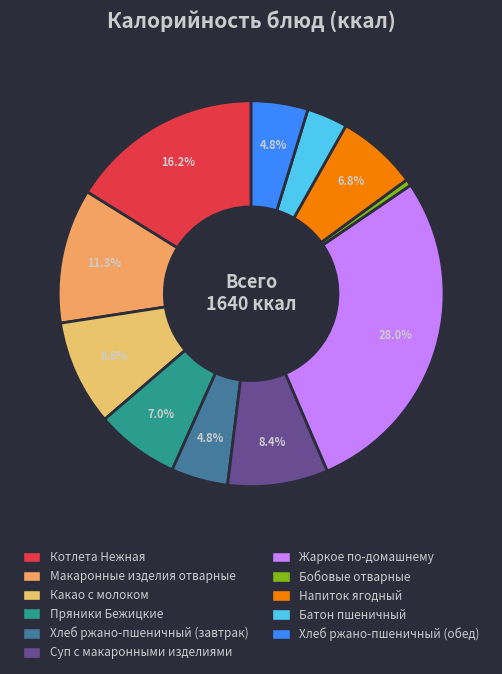

Does Хлеб ржано-пшеничный (обед) represent more than half of the total?

No